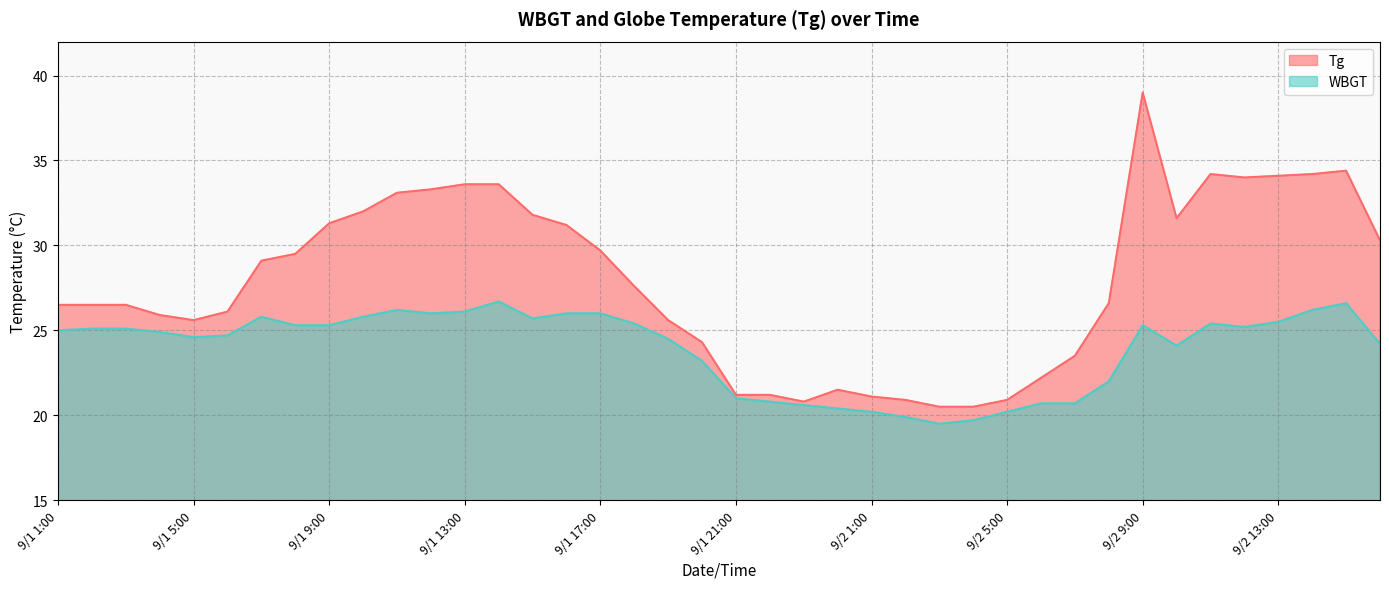

Between 9/2 7:00 and 9/2 13:00, which series saw the biggest shift?

Tg